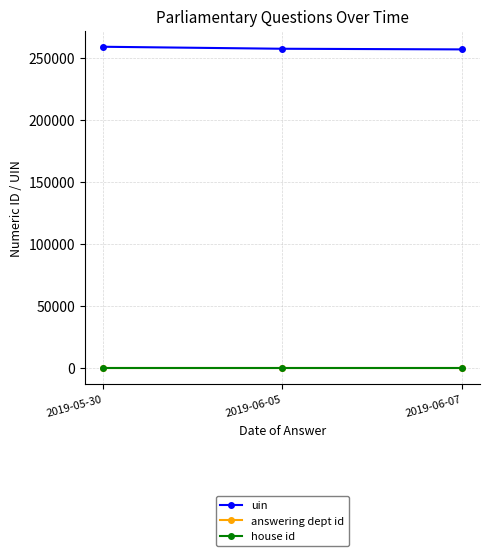

The value of uin at 2019-06-07 is 355549. True or false?

False